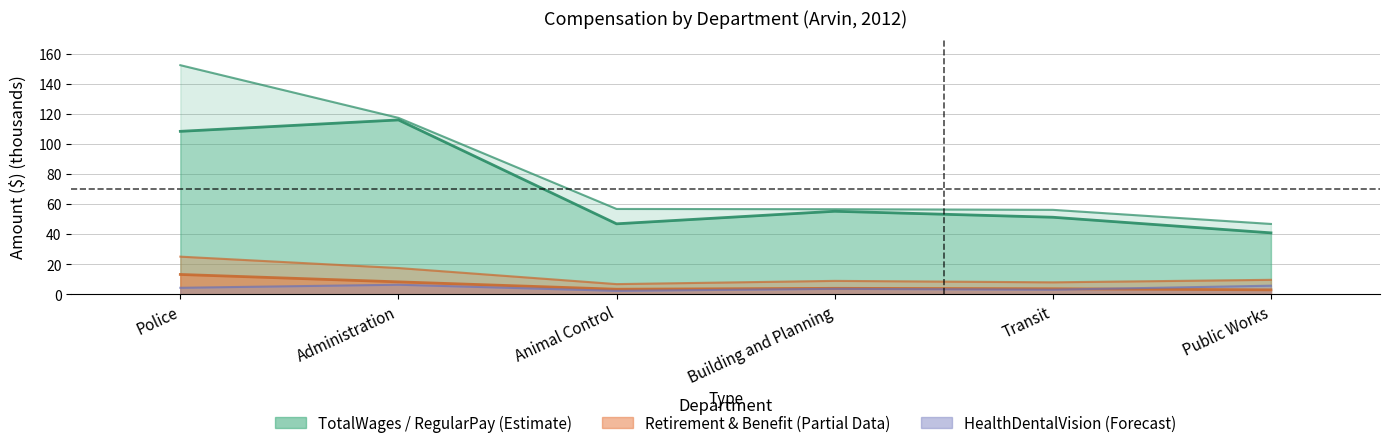

Does the chart have visible grid lines?

Yes